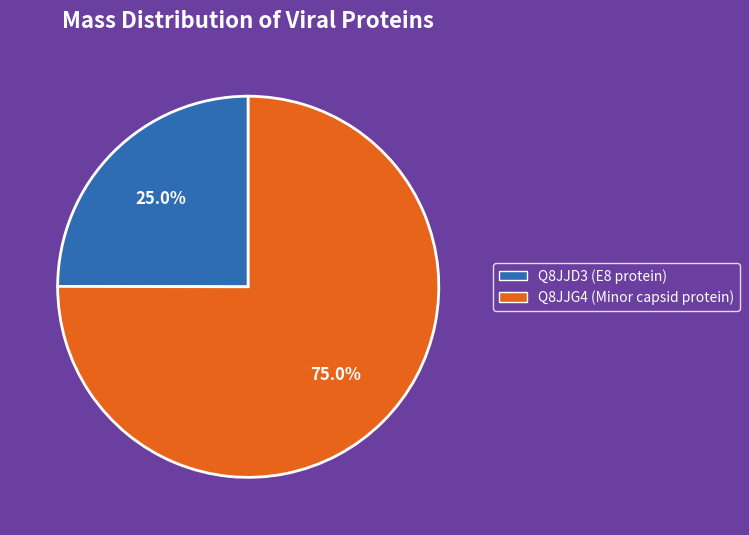

Combined, what portion of the pie is Q8JJG4 (Minor capsid protein) and Q8JJD3 (E8 protein)?

100.0%